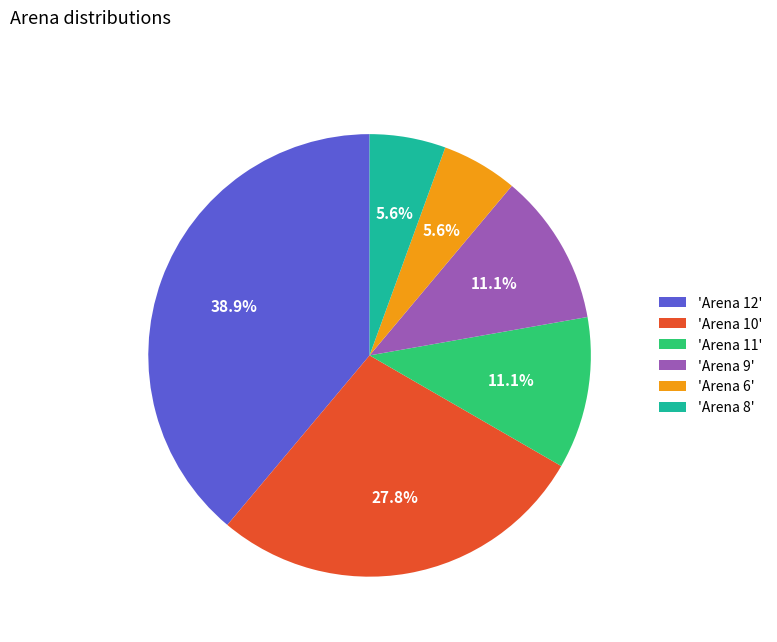

To the nearest percent, what is the difference between the largest and smallest slice percentages?

33%